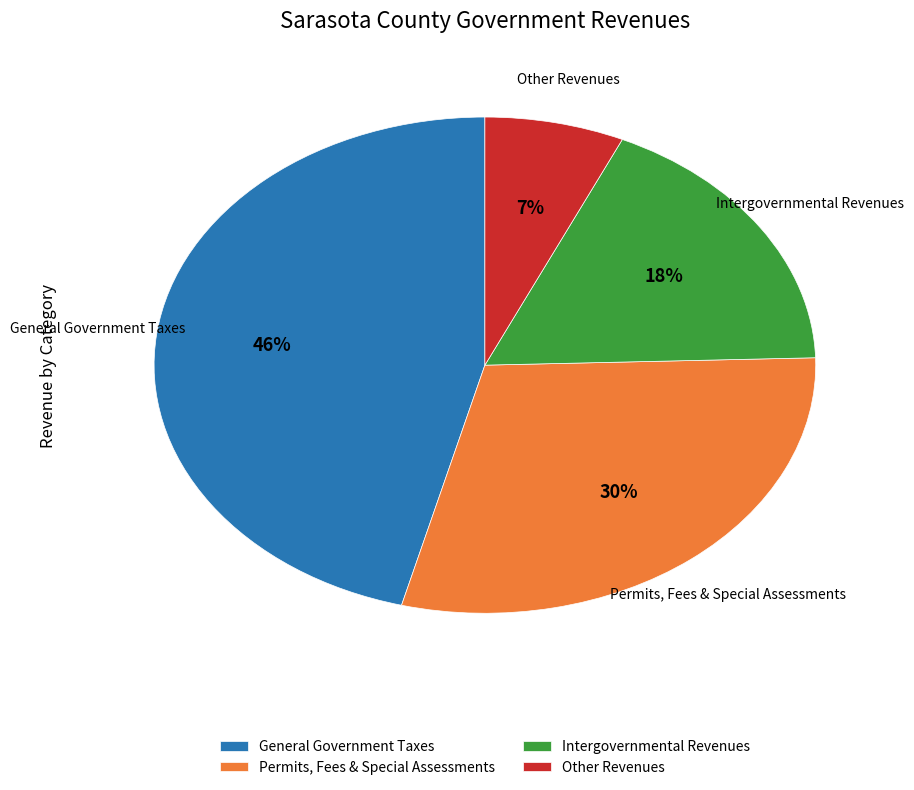

Is there a majority slice in this chart?

No